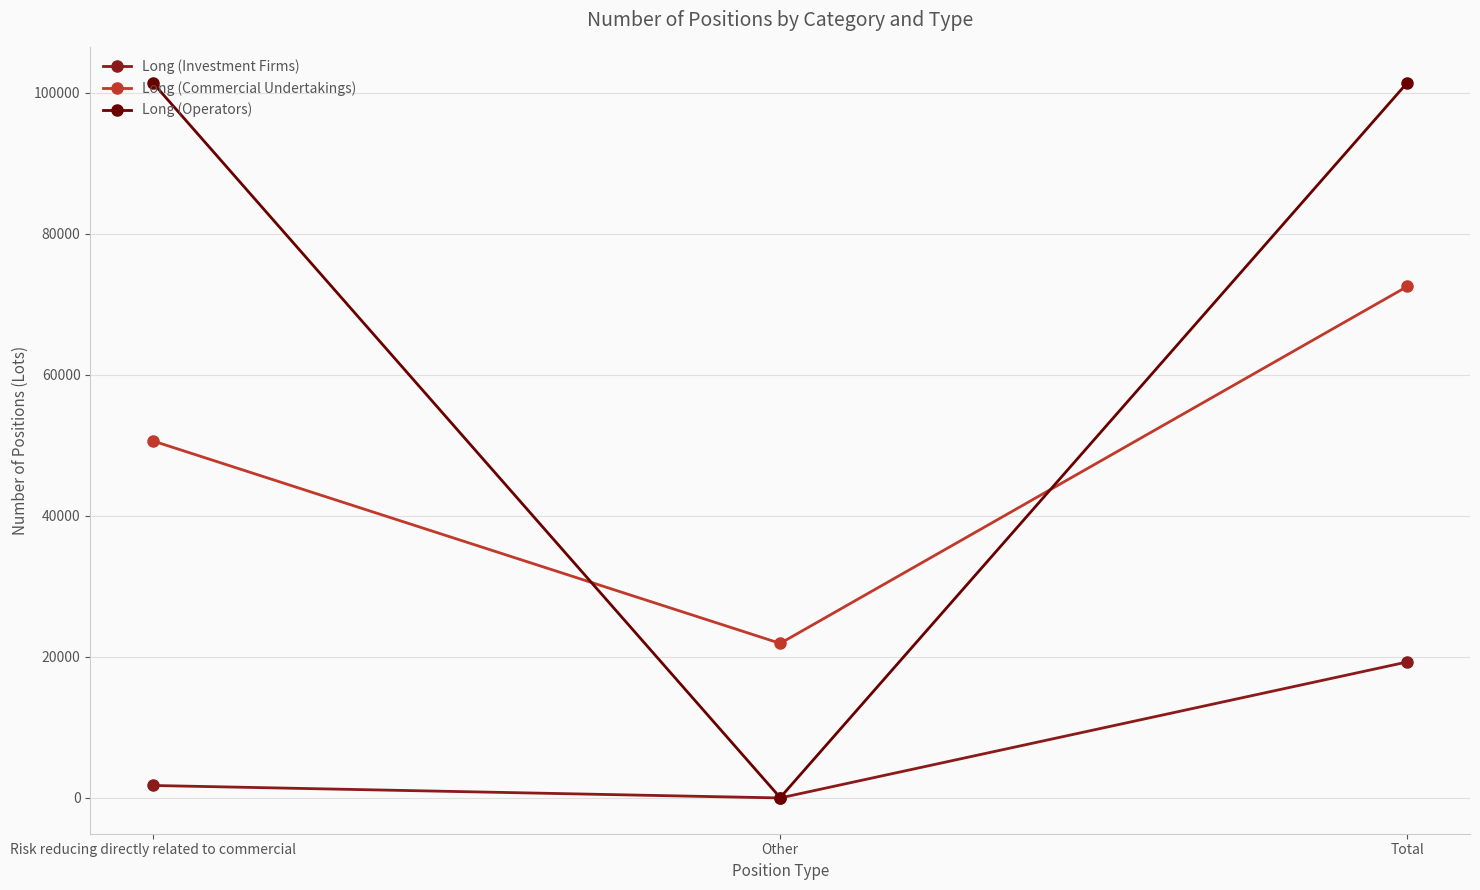

What is the label of the 1st point from the left?

Risk reducing directly related to commercial